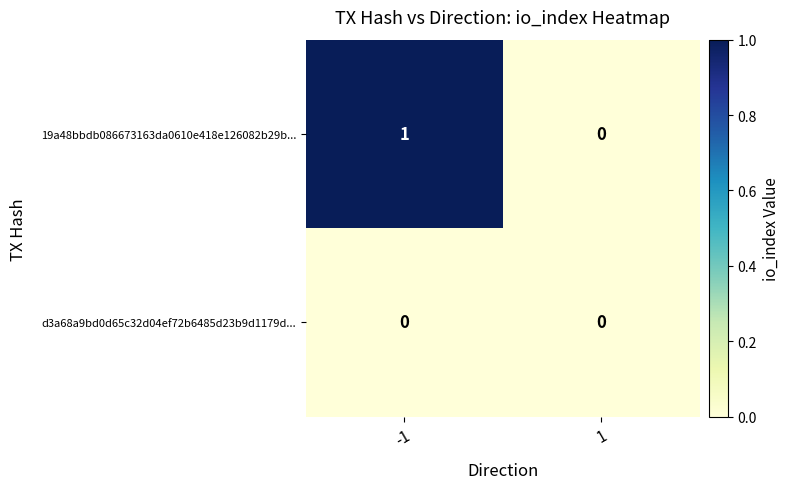

Which series has the largest total across all categories?

19a48bbdb086673163da0610e418e126082b29b...